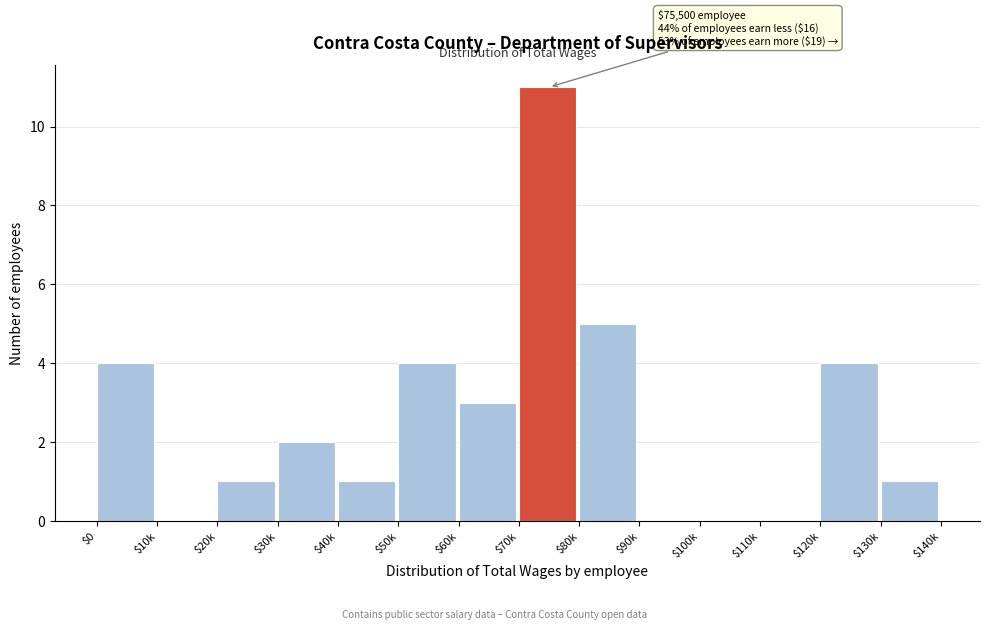

What is the maximum value shown in the chart?

11